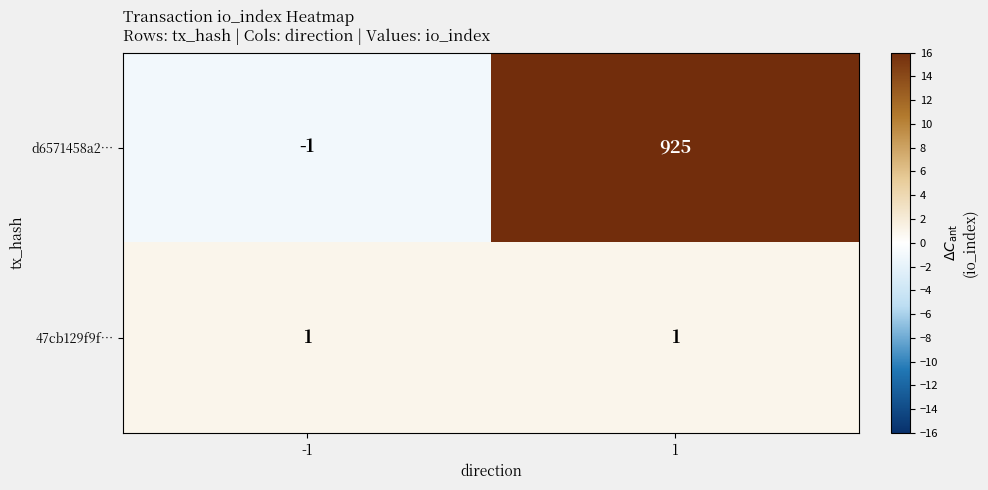

Is the value of d6571458a2… at 1 greater than the value of 47cb129f9f… at -1?

Yes